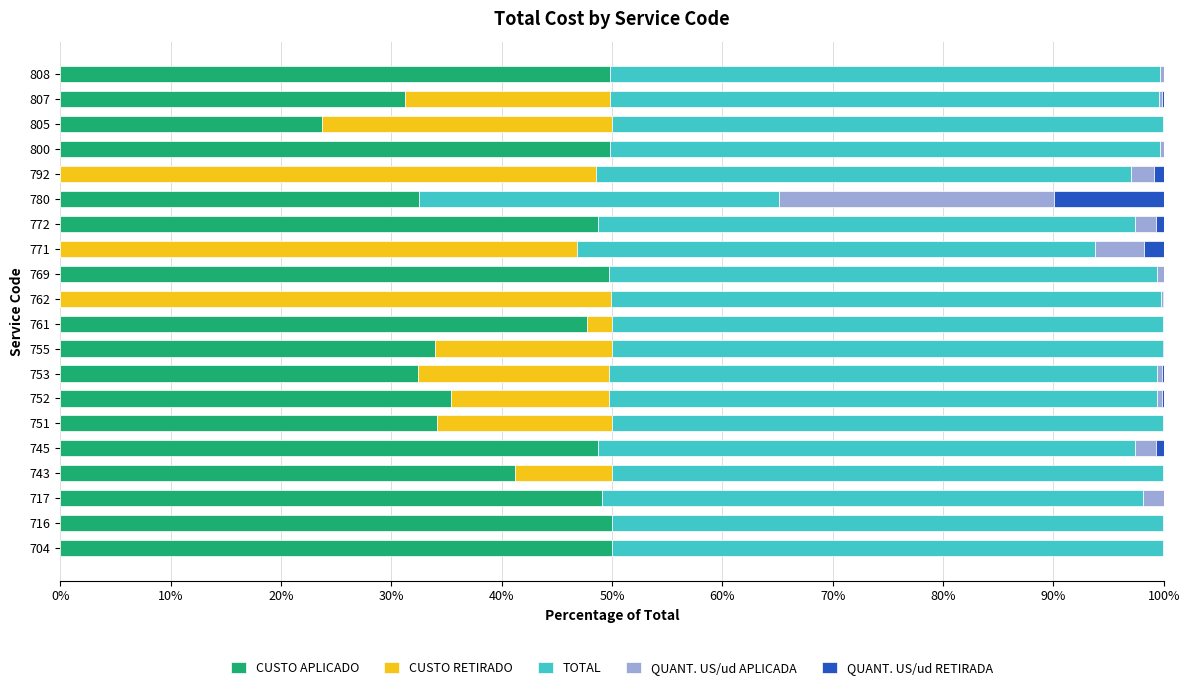

What is the highest value of the CUSTO APLICADO series?

50.0